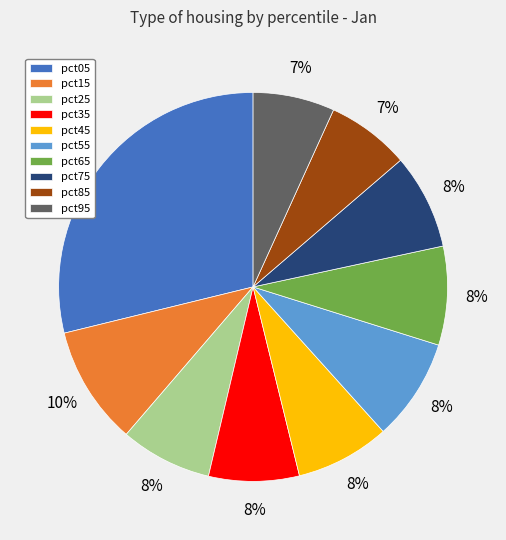

The pct35 slice represents 1% of the pie. True or false?

False